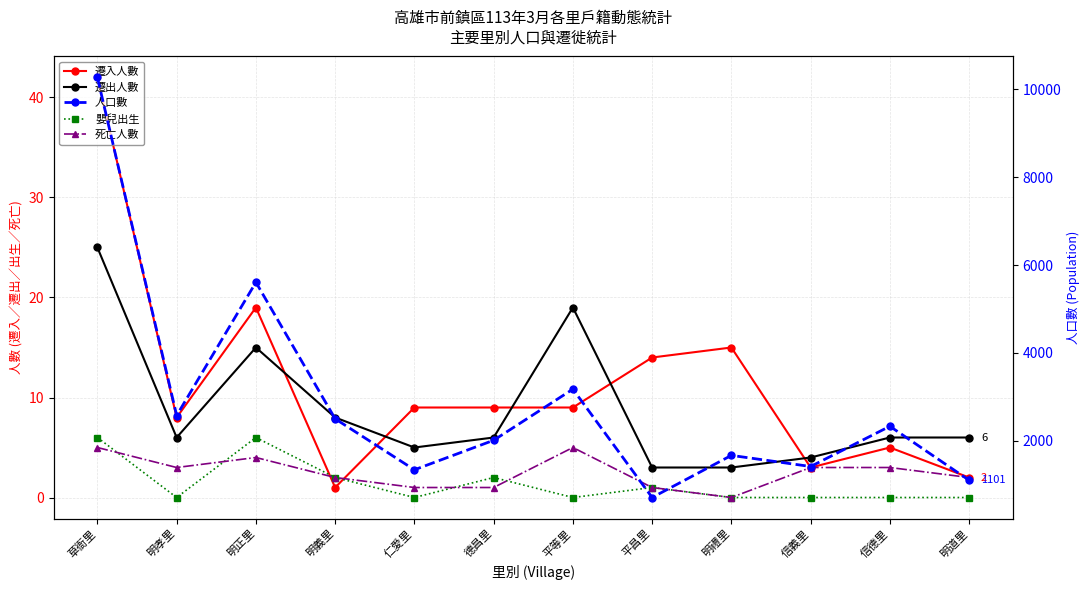

Reading right to left, transcribe all the data shown in this chart.

遷入人數: 明道里=2	信德里=5	信義里=3	明禮里=15	平昌里=14	平等里=9	德昌里=9	仁愛里=9	明義里=1	明正里=19	明孝里=8	草衙里=42
遷出人數: 明道里=6	信德里=6	信義里=4	明禮里=3	平昌里=3	平等里=19	德昌里=6	仁愛里=5	明義里=8	明正里=15	明孝里=6	草衙里=25
嬰兒出生: 明道里=0	信德里=0	信義里=0	明禮里=0	平昌里=1	平等里=0	德昌里=2	仁愛里=0	明義里=2	明正里=6	明孝里=0	草衙里=6
死亡人數: 明道里=2	信德里=3	信義里=3	明禮里=0	平昌里=1	平等里=5	德昌里=1	仁愛里=1	明義里=2	明正里=4	明孝里=3	草衙里=5
人口數: 明道里=1101	信德里=2331	信義里=1415	明禮里=1668	平昌里=709	平等里=3176	德昌里=2012	仁愛里=1340	明義里=2501	明正里=5609	明孝里=2576	草衙里=10272